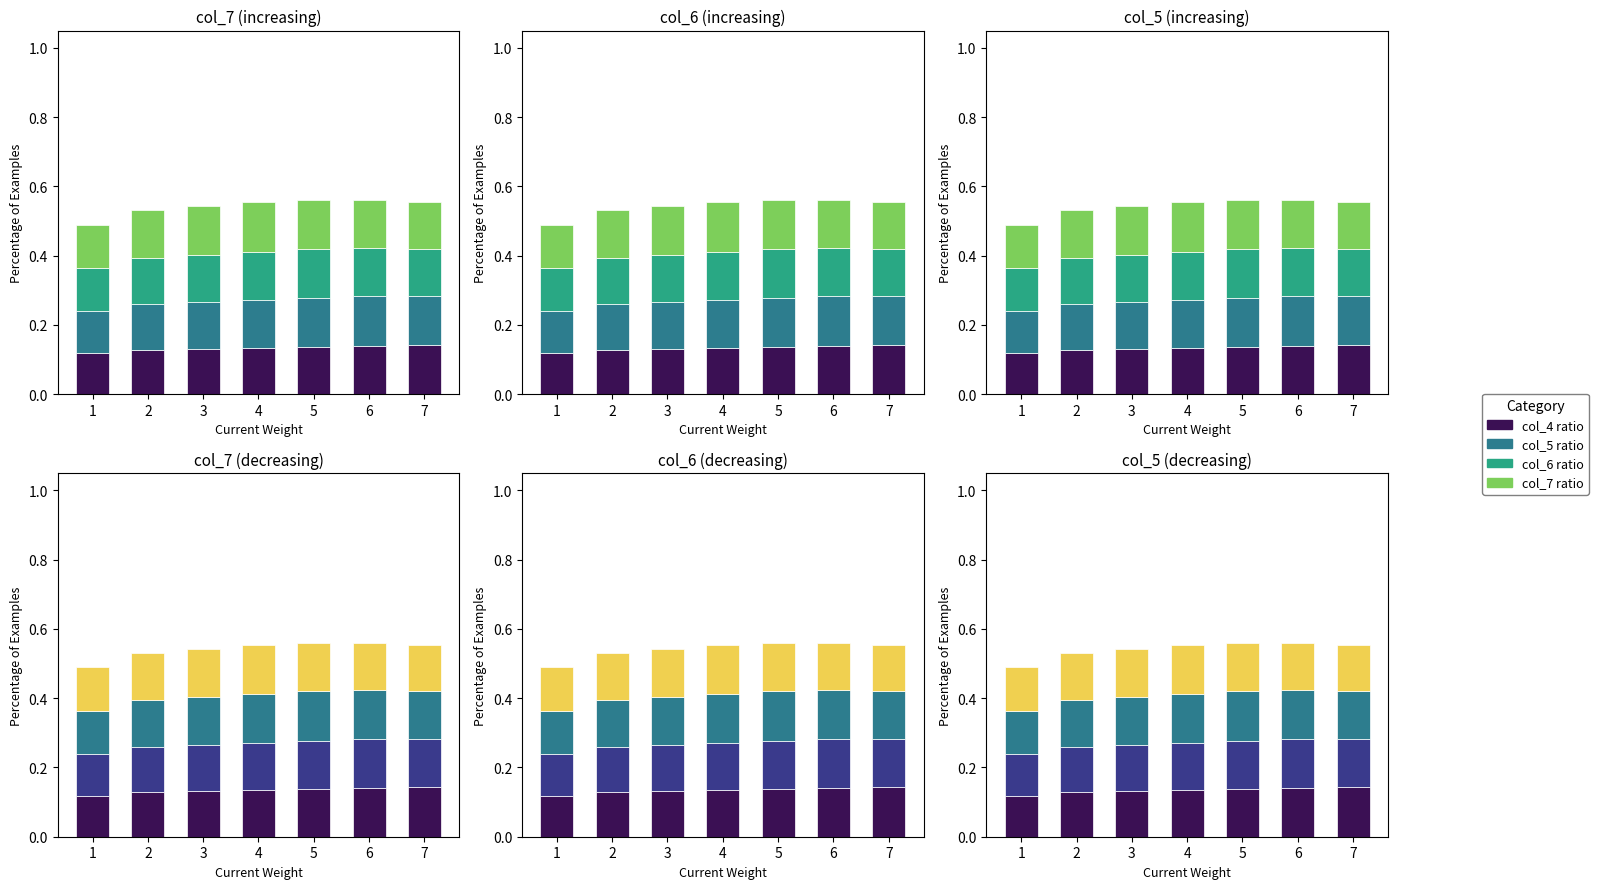

At which category does the chart reach its minimum across all series?

1